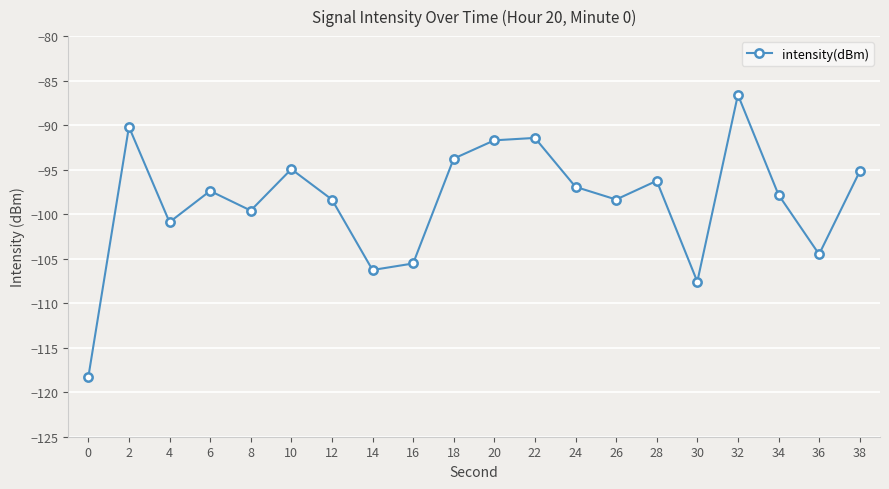

True or false: the data shows -183.1 at 36.

False